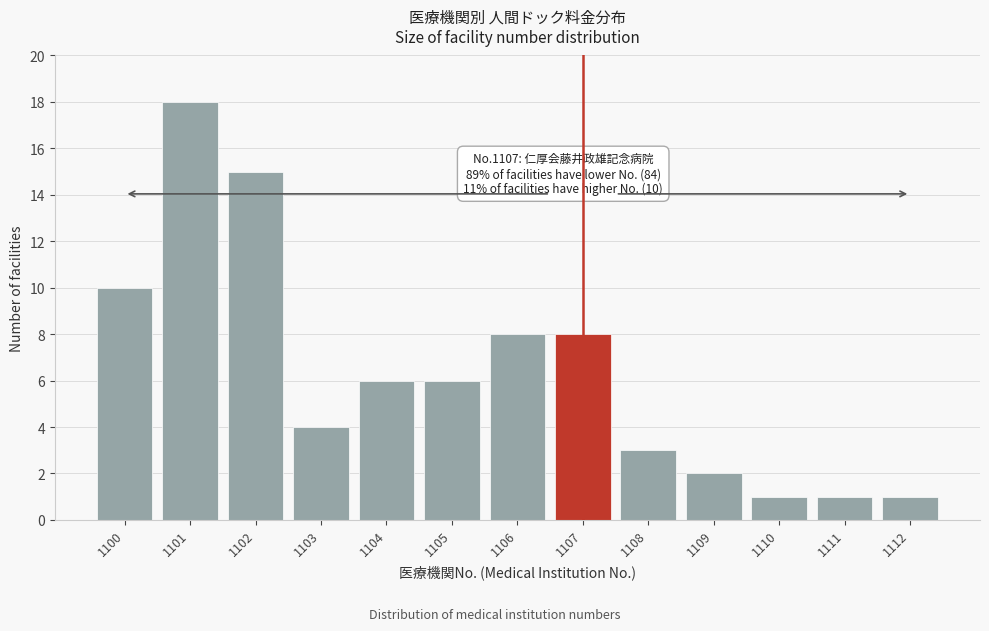

Reading left to right, what are all the values shown in this chart?

10	18	15	4	6	6	8	8	3	2	1	1	1